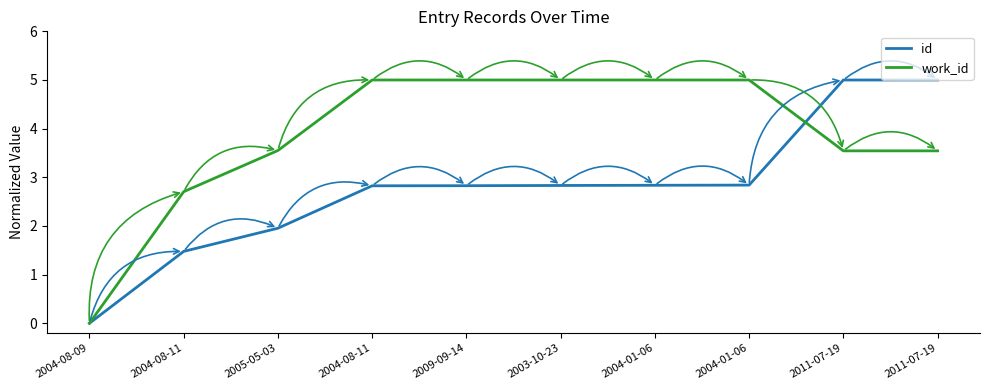

What is the label of the 5th point from the left?

2009-09-14